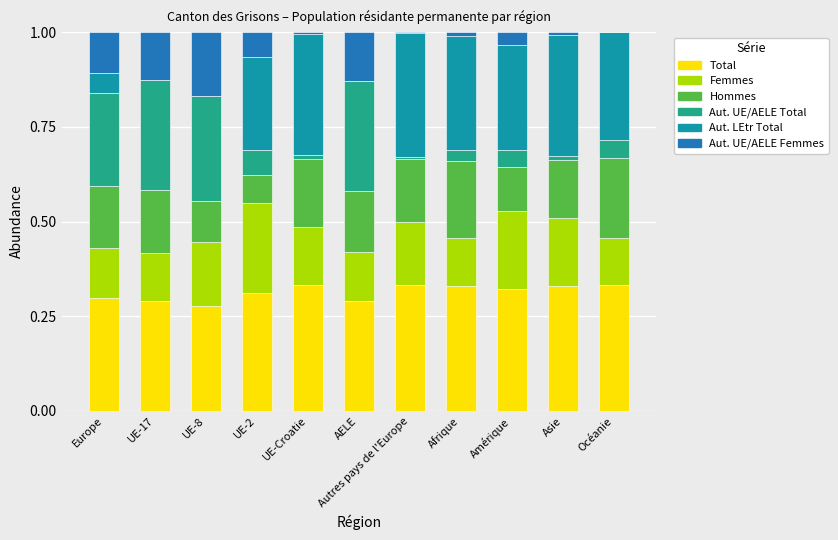

What is the total value across all series at UE-17?

1.0